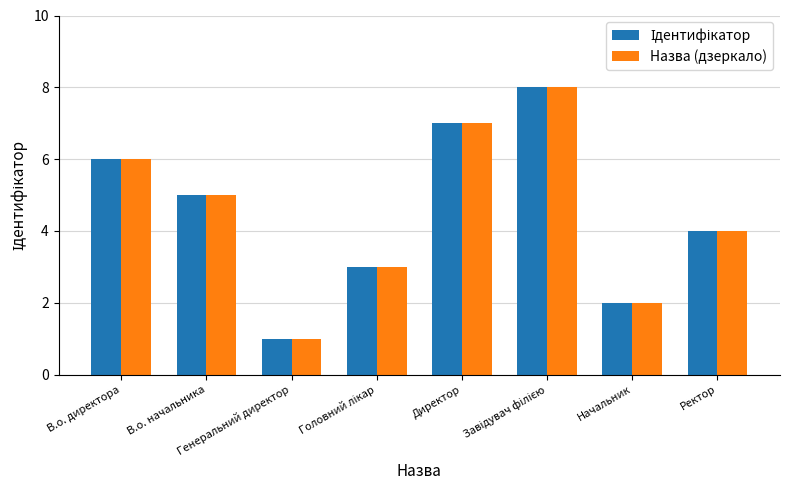

How many series are shown in this chart?

2